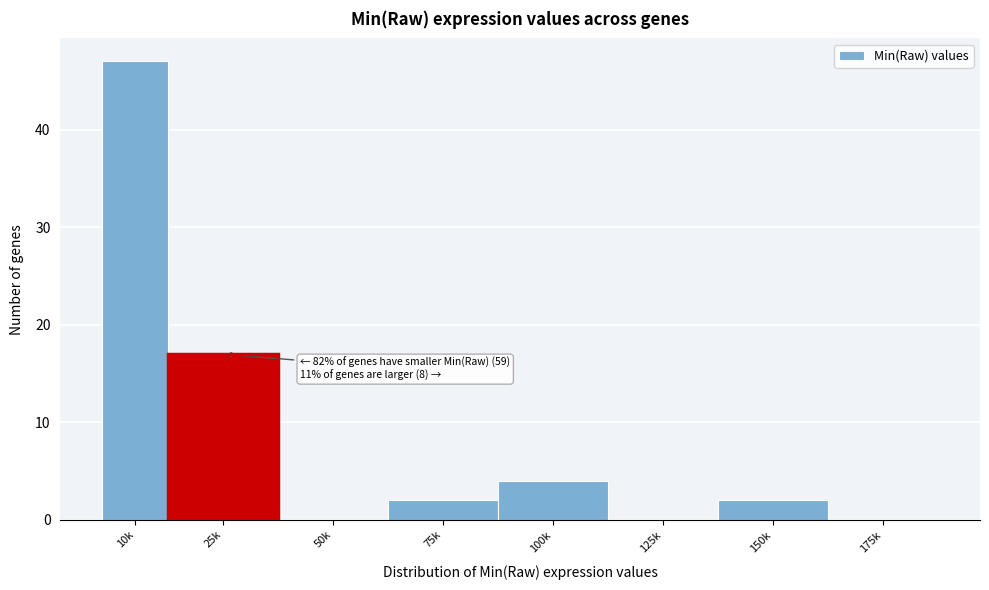

Reading left to right, list all the values displayed in this chart.

10k=47	25k=17	50k=0	75k=2	100k=4	125k=0	150k=2	175k=0